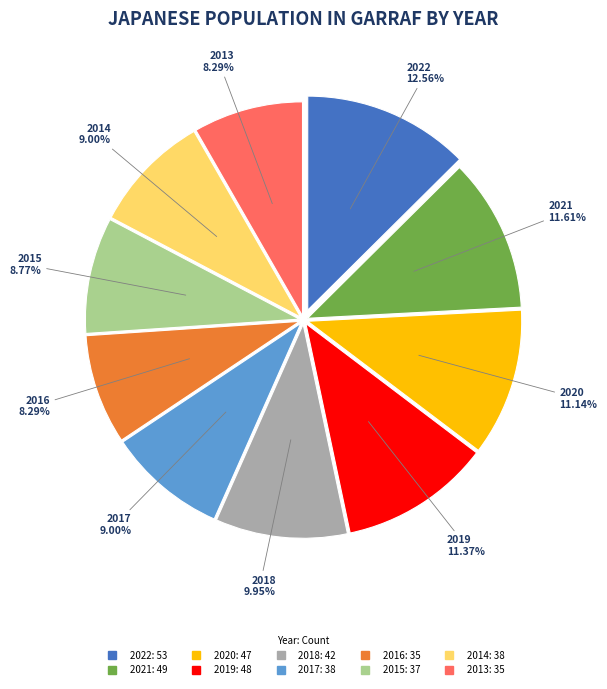

Is there a majority slice in this chart?

No